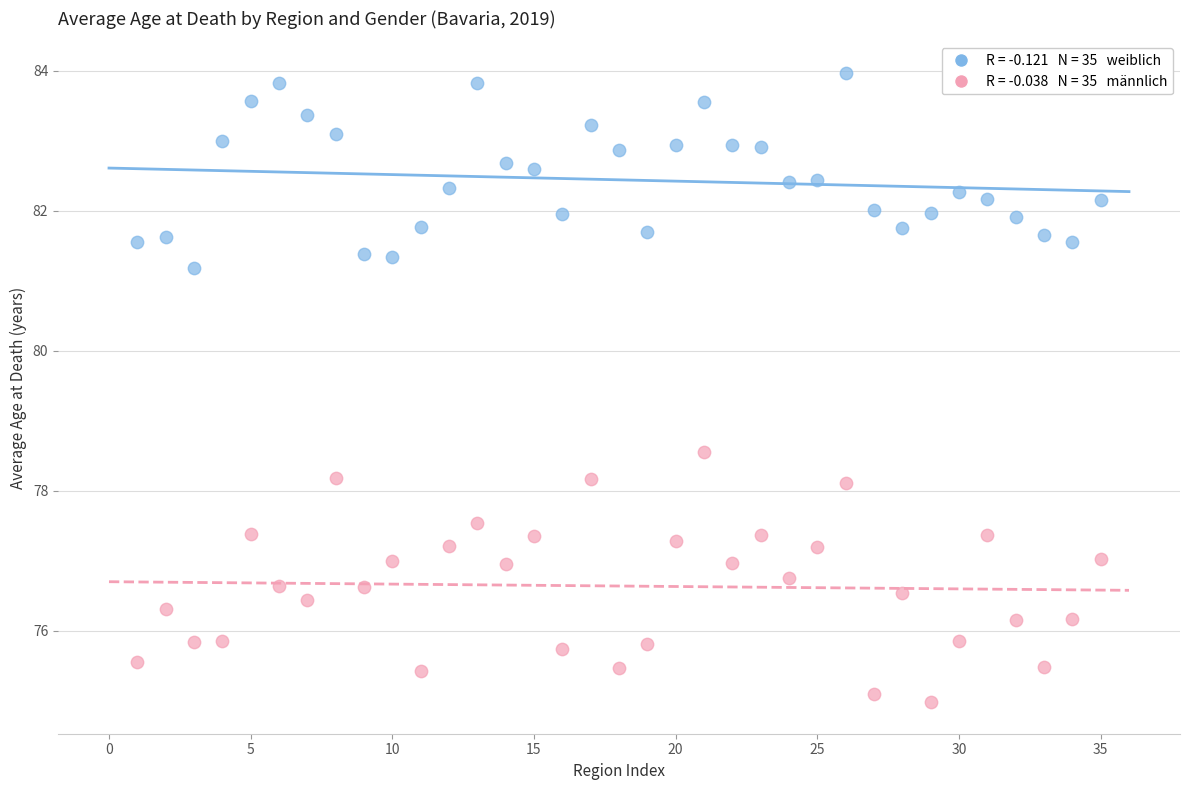

Across all series, what Y value is closest to 79?

78.5